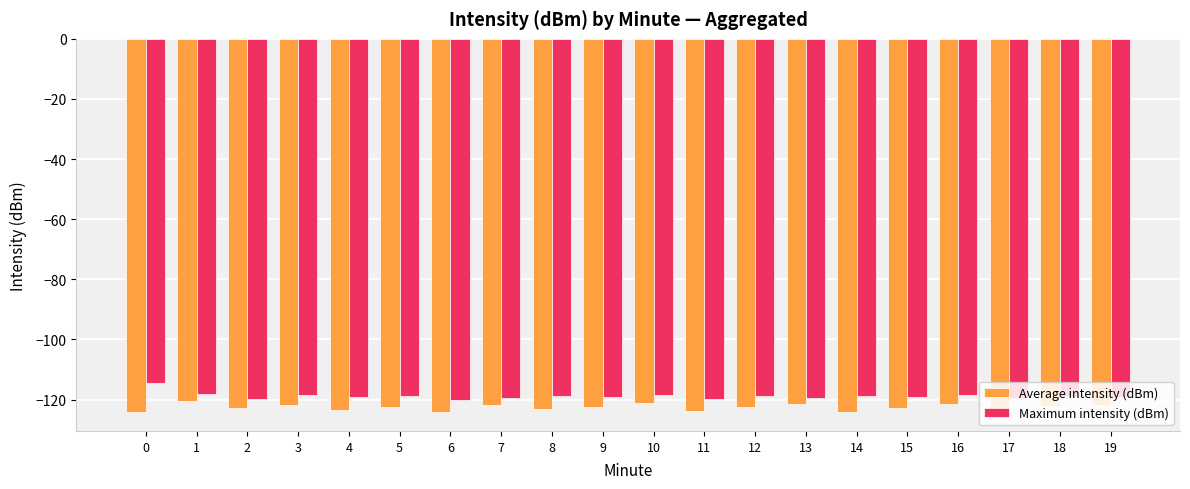

What is the highest value of the Maximum intensity (dBm) series?

-114.5